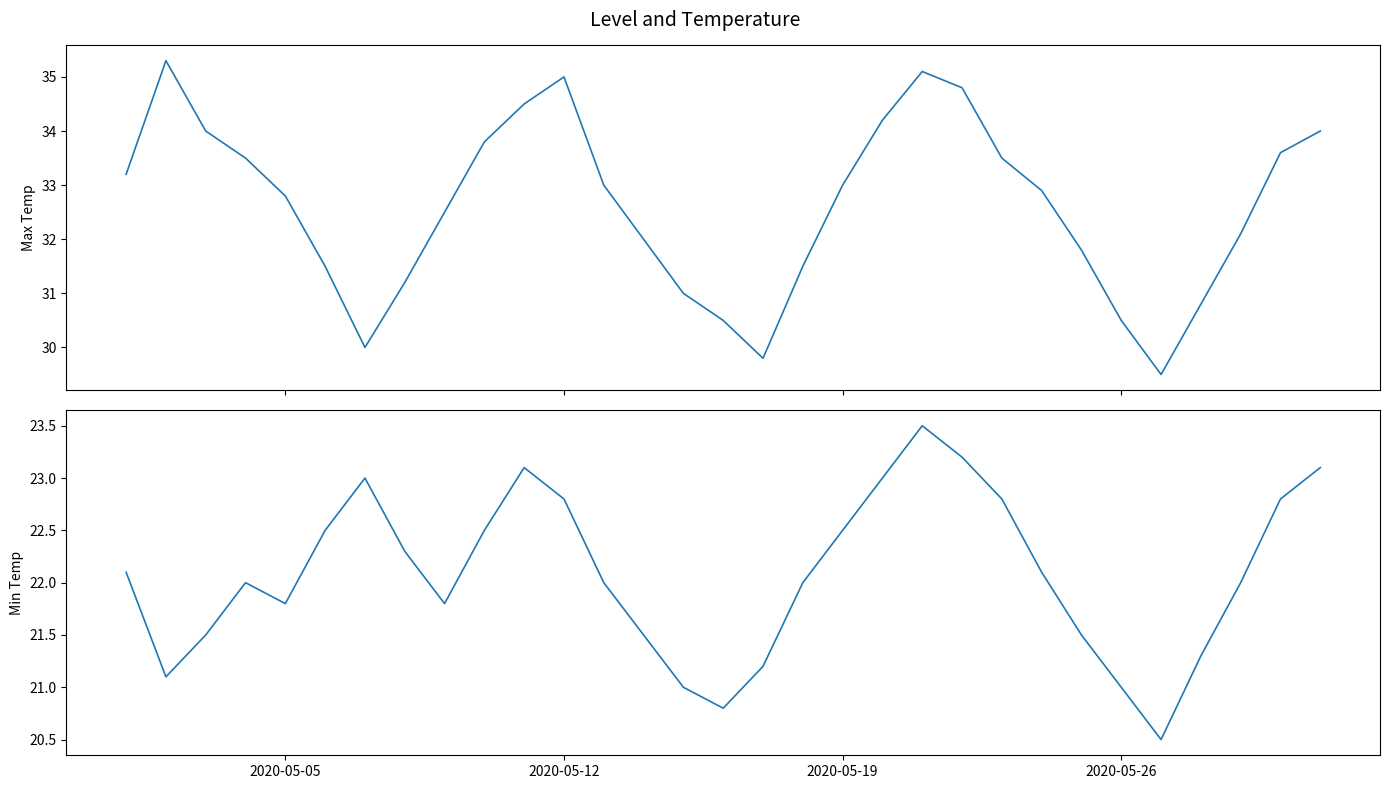

How many interior local peaks does the Daily Min Temp series have?

4